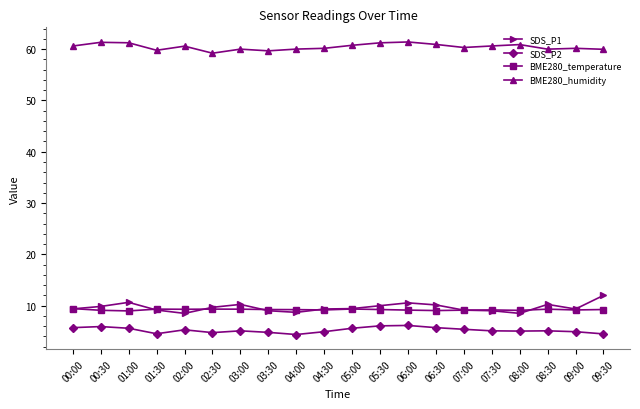

What is the spread (max minus min) of values at 09:00?

55.2